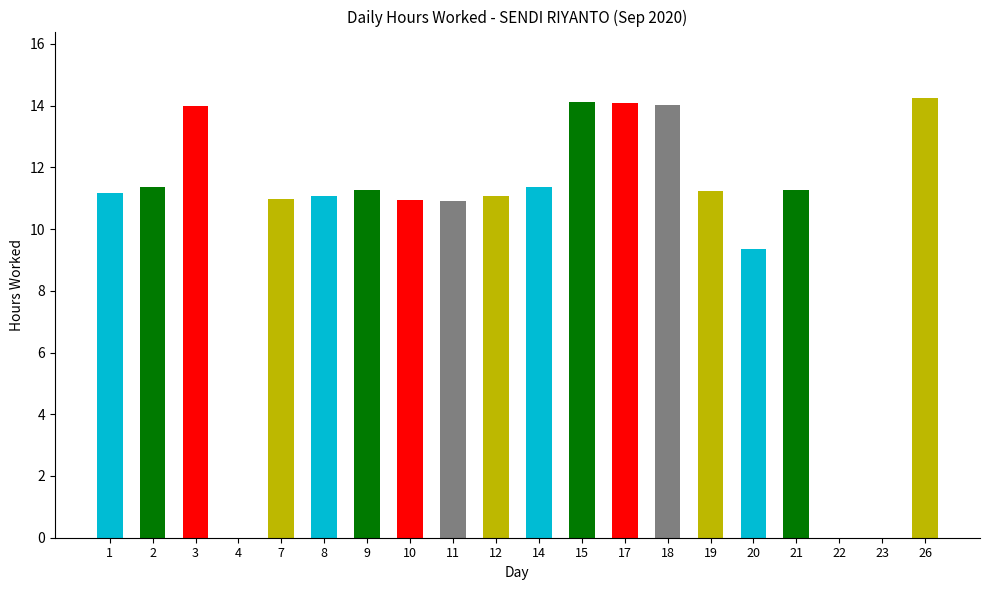

What is the greatest value displayed?

14.3